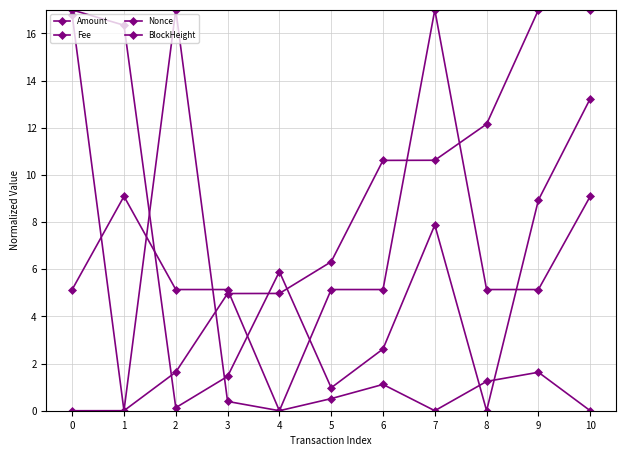

At which label does BlockHeight first exceed 6?

5